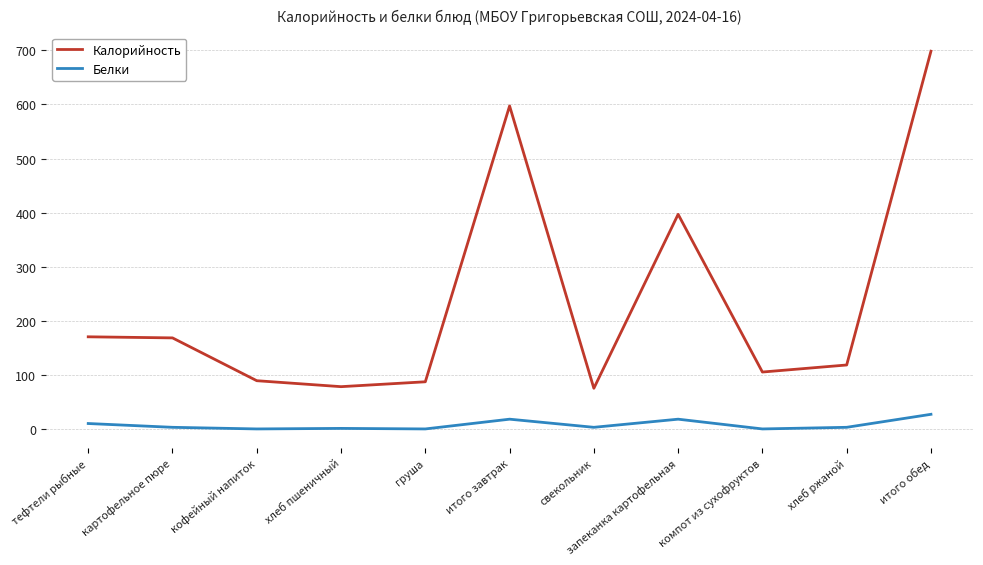

What are all the series names shown in the legend?

Калорийность, Белки